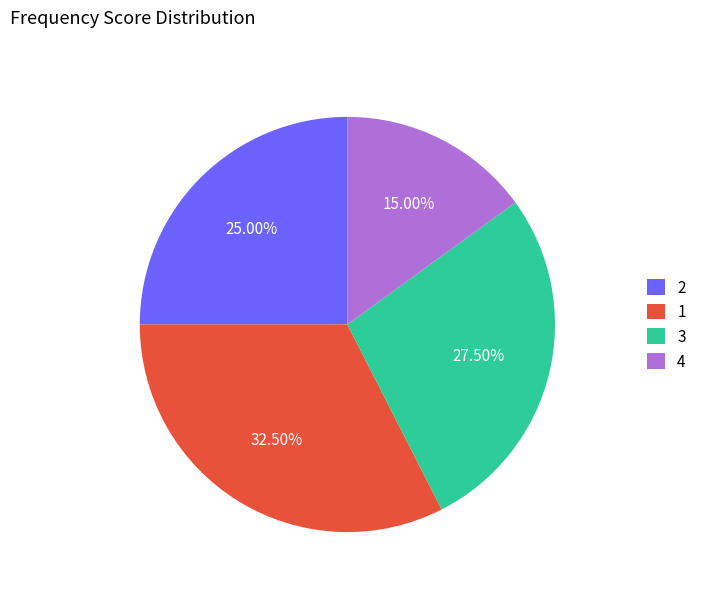

Rank the categories by value from lowest to highest.

4, 2, 3, 1